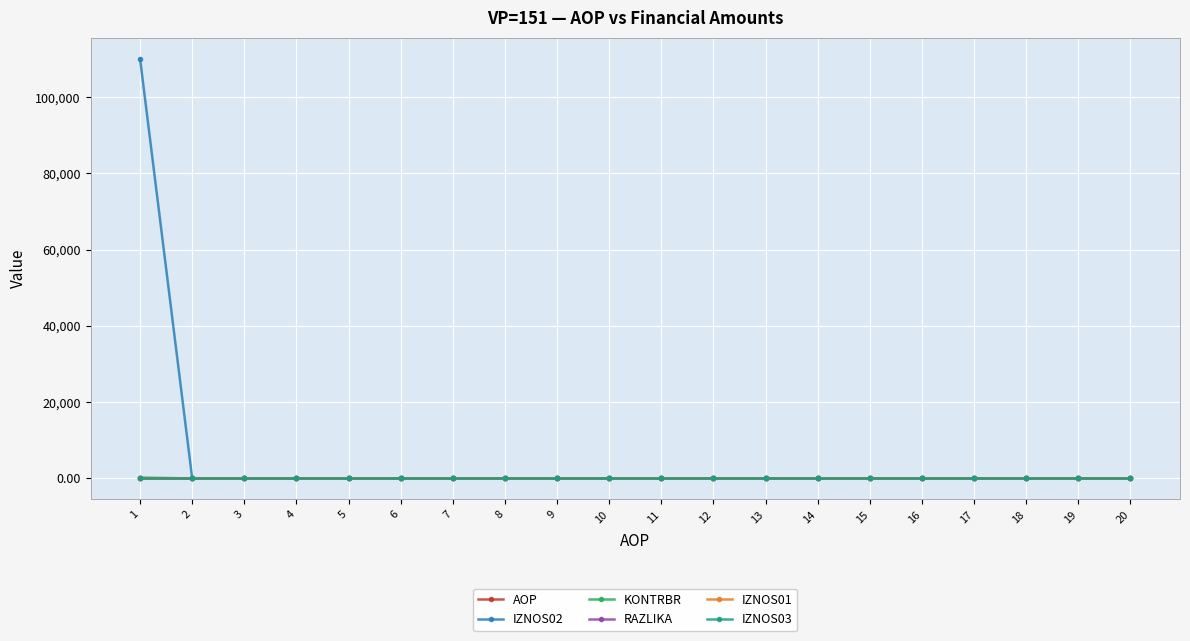

At which label is IZNOS02 closest to 55018?

2